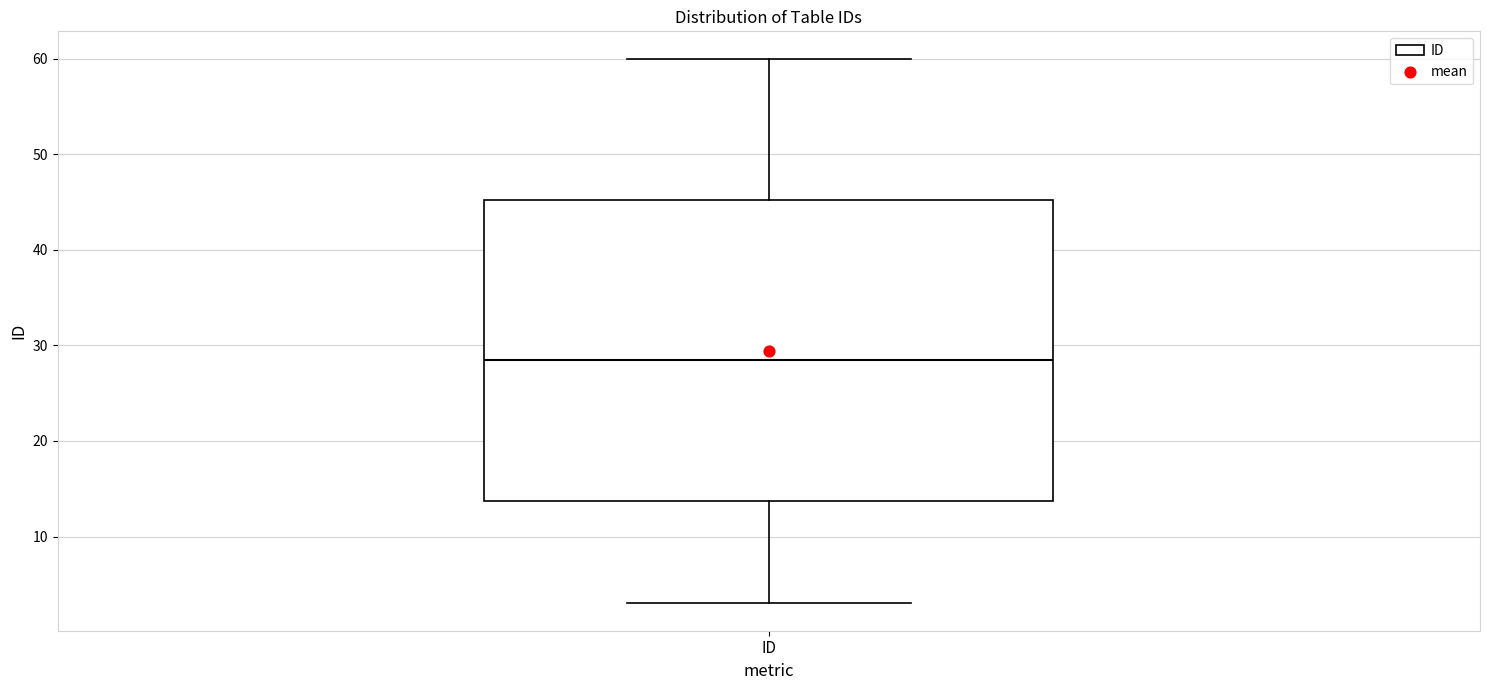

Where is the upper edge of the box for ID on the y-axis? The values are not printed on the chart, so give them approximately, as read against the axis.

45